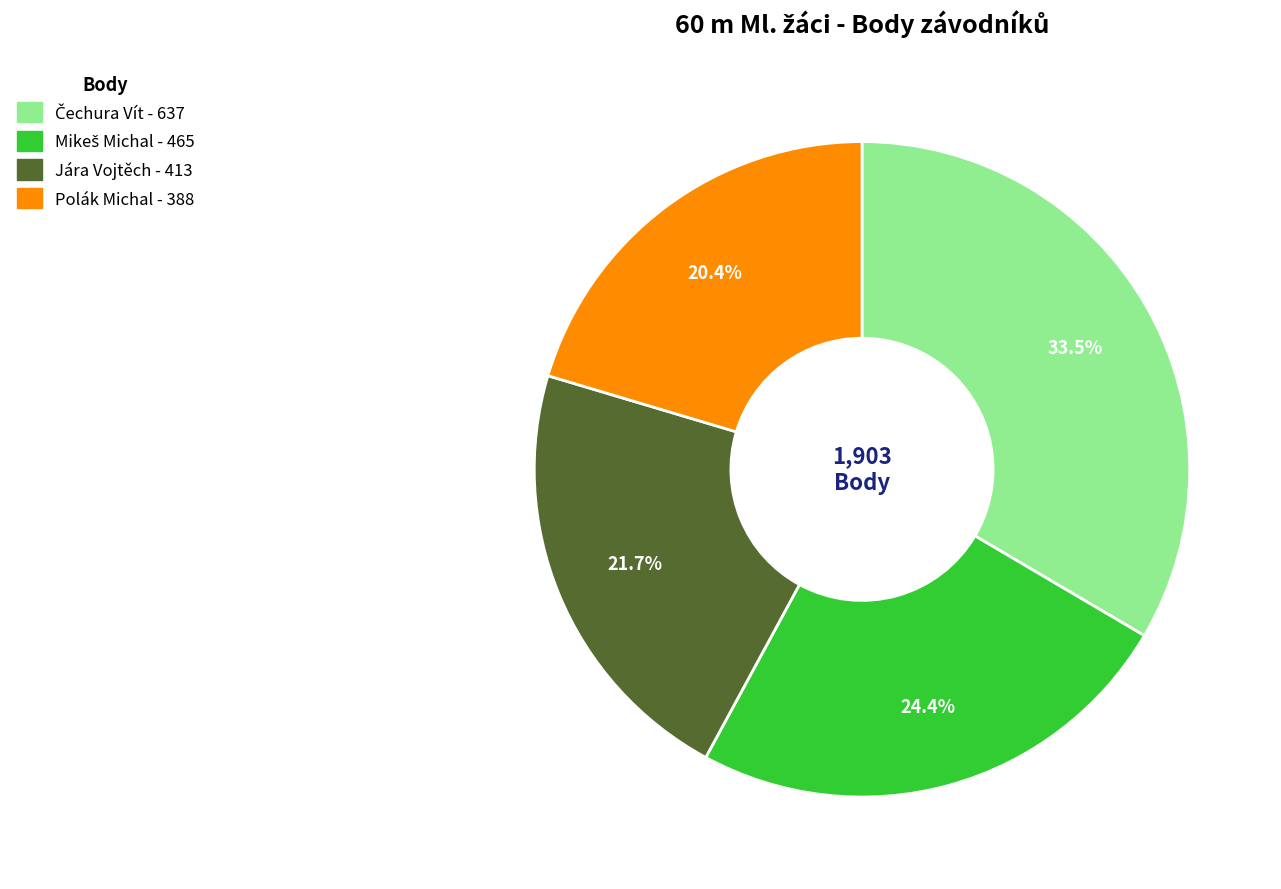

What is the smallest slice in the pie chart?

Polák Michal